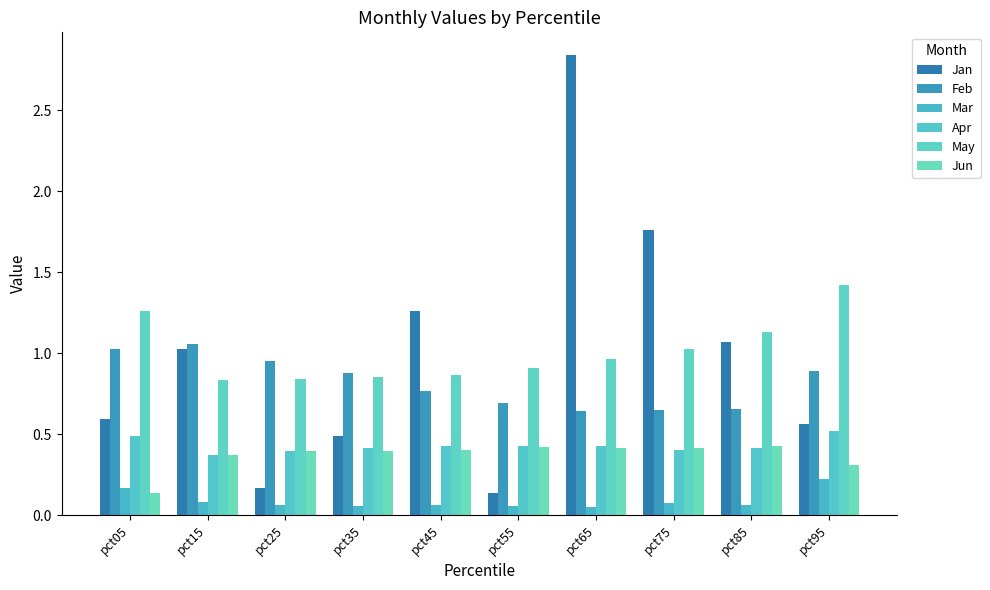

Does the chart contain any negative values?

No